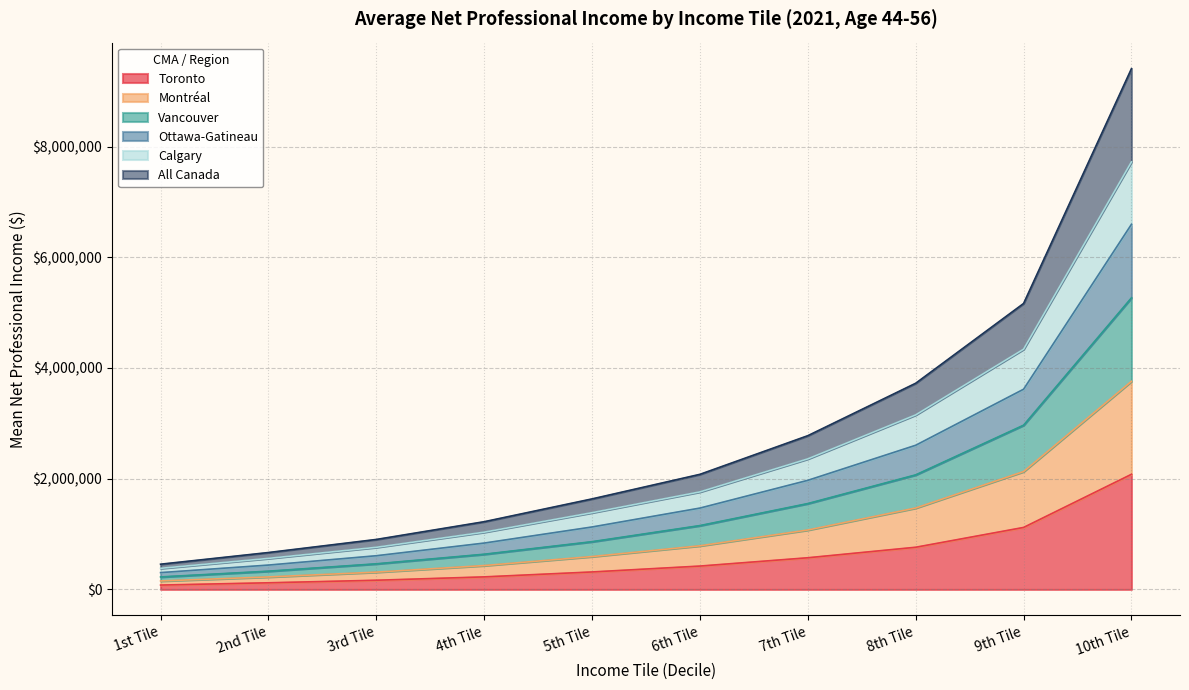

Count the number of categories in the chart.

10